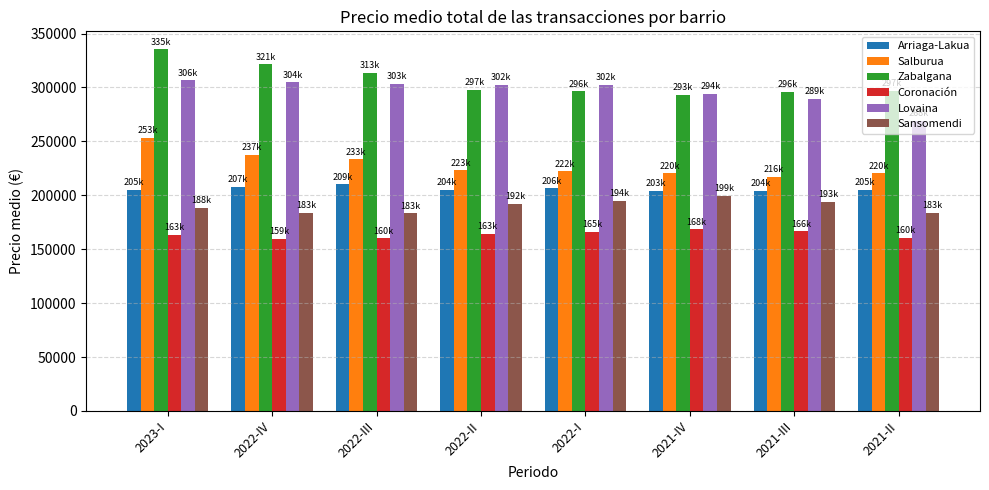

Which series has the widest spread of values?

Zabalgana